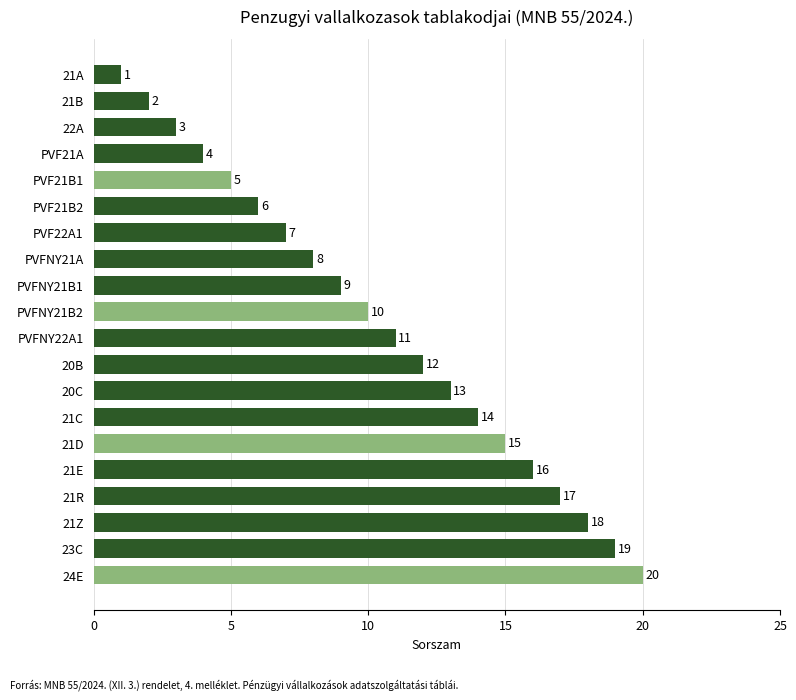

What position from the top is 21A?

1